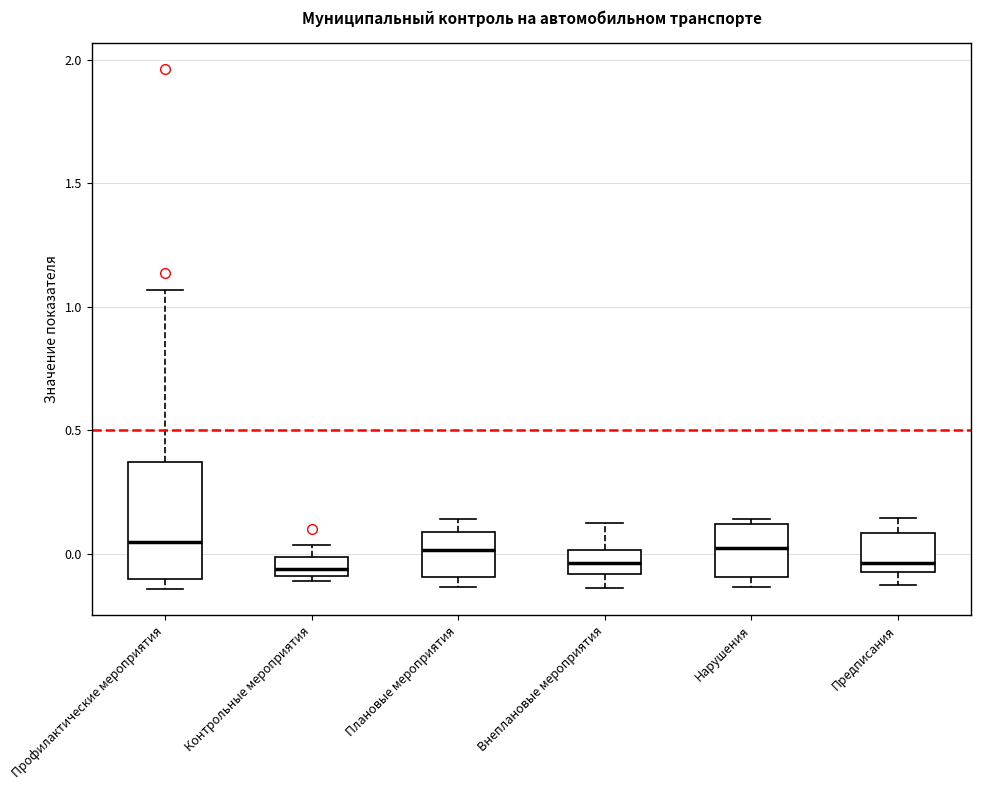

Reading left to right, read every box against the y-axis: the position of its median line, the range the box covers, and the ends of its whiskers. The values are not printed on the chart, so give them approximately, as read against the axis.

Профилактические мероприятия: median 0.05, box -0.10 to 0.35, whiskers -0.15 to 1.05
Контрольные мероприятия: median -0.05, box -0.10 to 0.00, whiskers -0.10 (just below the box's lower edge) to 0.05
Плановые мероприятия: median 0.00, box -0.10 to 0.10, whiskers -0.15 to 0.15
Внеплановые мероприятия: median -0.05, box -0.10 to 0.00, whiskers -0.15 to 0.10
Нарушения: median 0.00, box -0.10 to 0.10, whiskers -0.15 to 0.15
Предписания: median -0.05 (just above the box's lower edge), box -0.05 to 0.10, whiskers -0.15 to 0.15